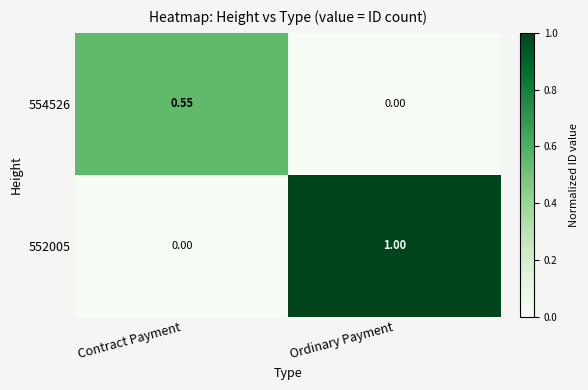

At which category is the sum across all series the highest?

Ordinary Payment